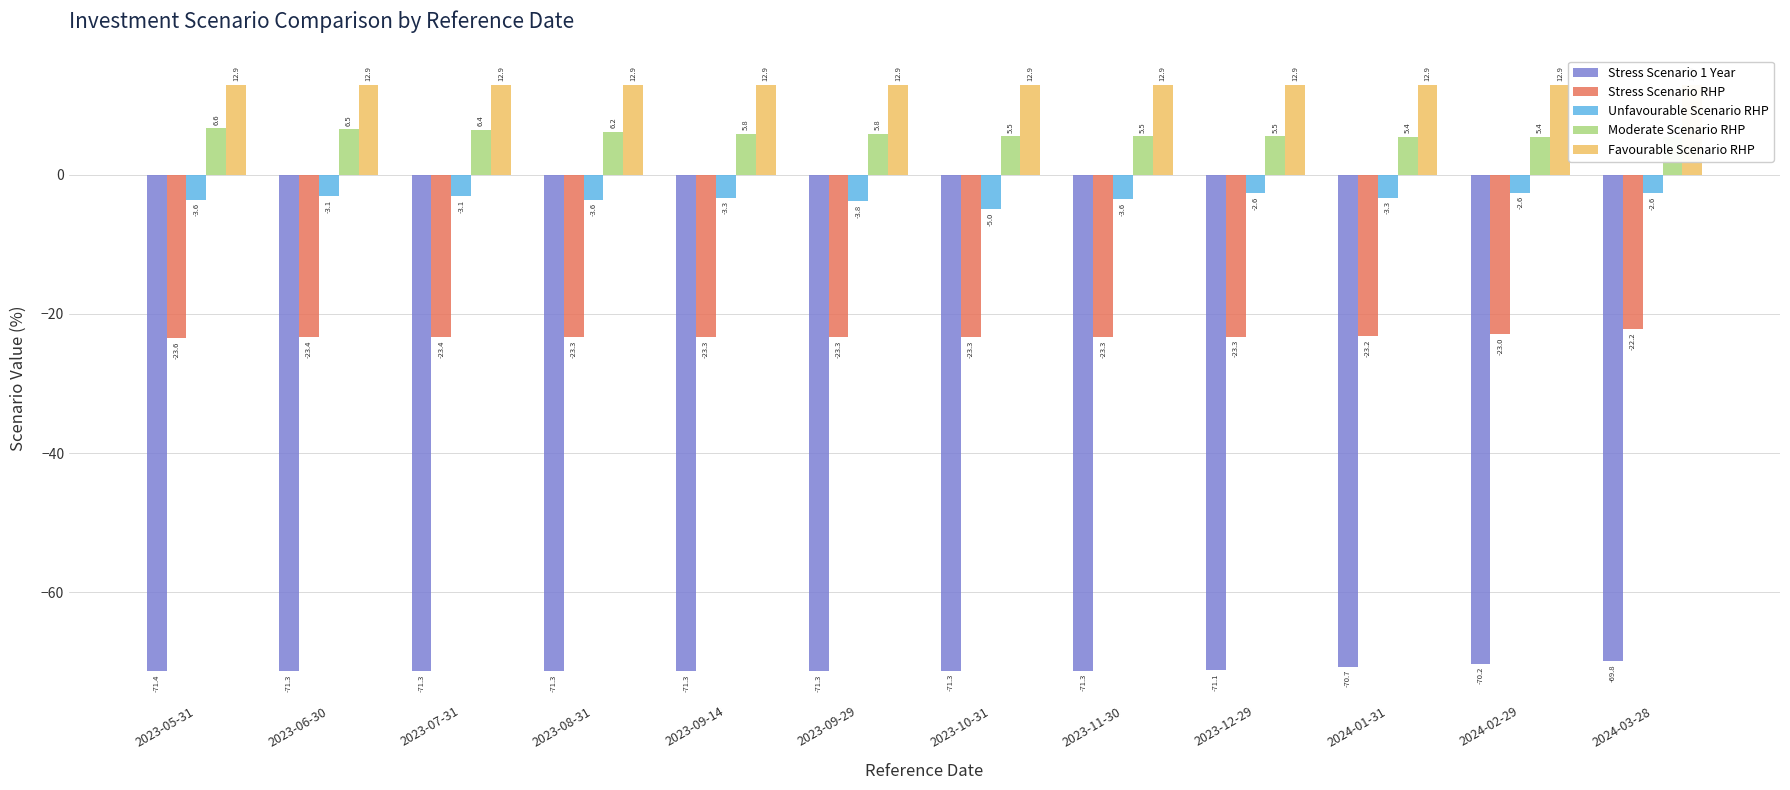

How many values in the Unfavourable Scenario RHP series are below -3?

9